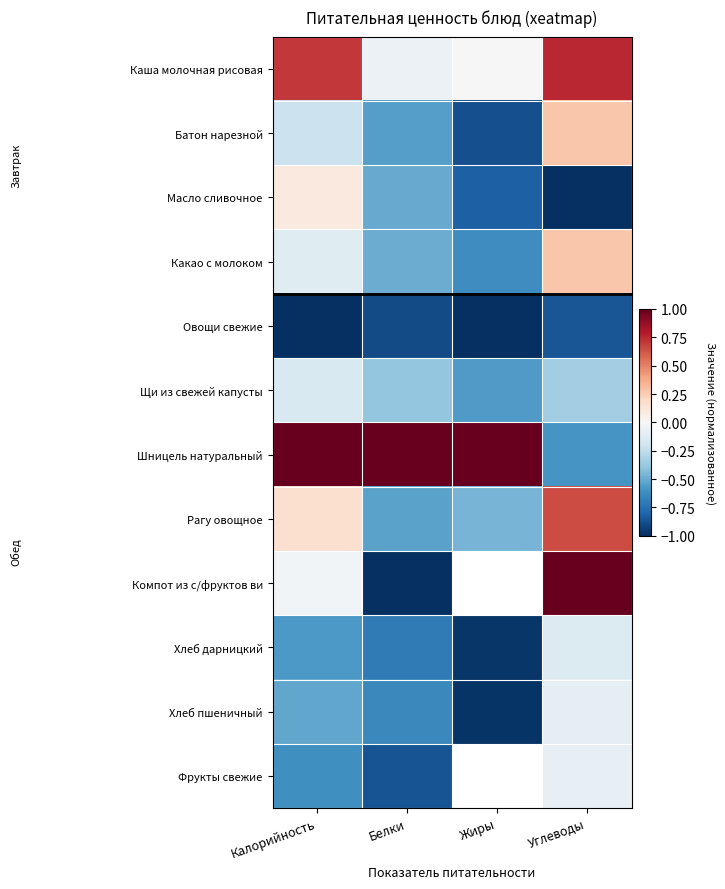

Which series has the largest range (max minus min)?

Компот из с/фруктов ви